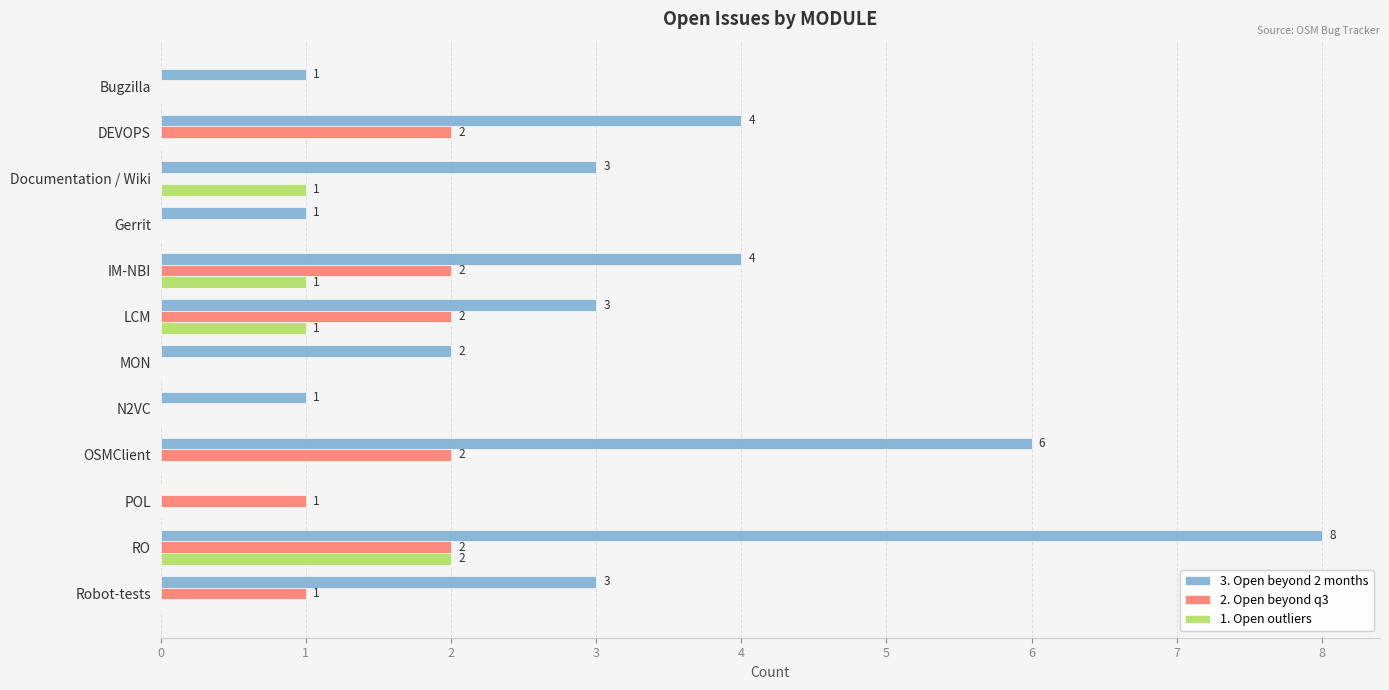

What is the sum of all 2. Open beyond q3 values?

12